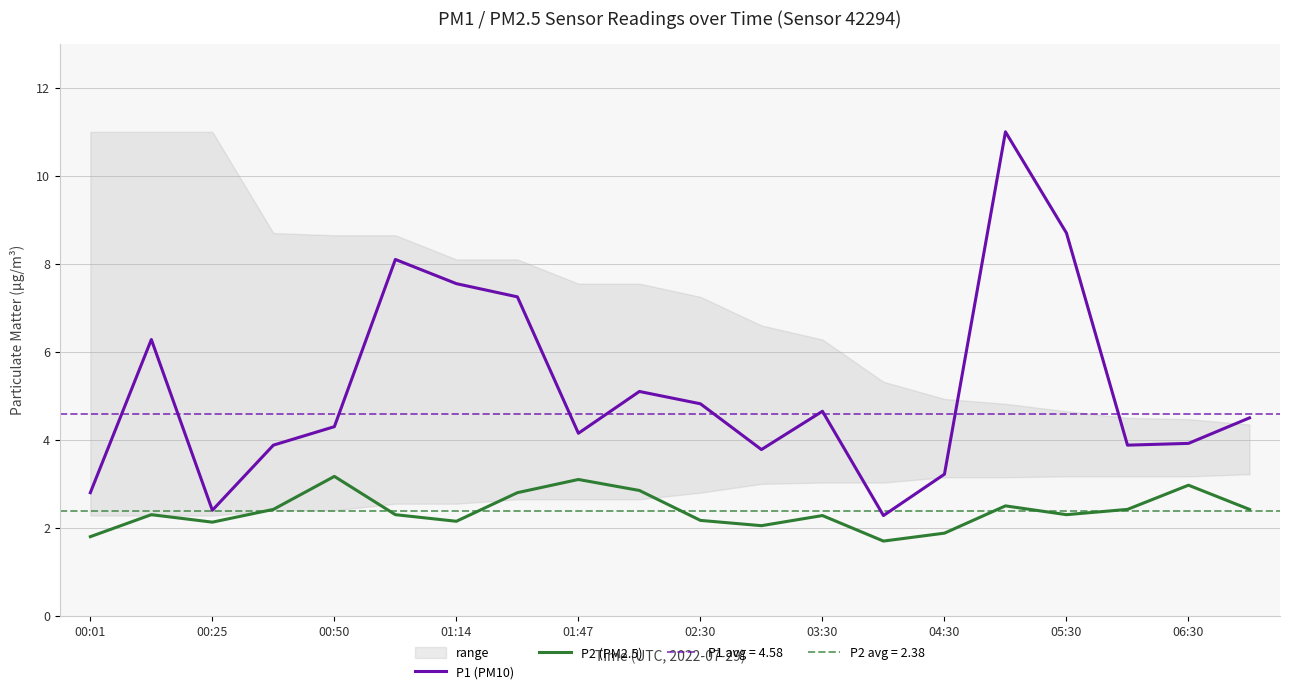

True or false: P2 (PM2.5) has more than 2 points higher than both neighbors.

True